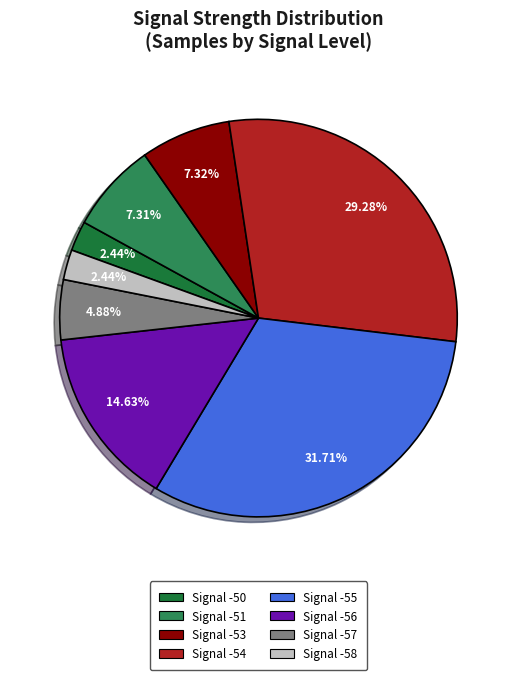

Is there a majority slice in this chart?

No